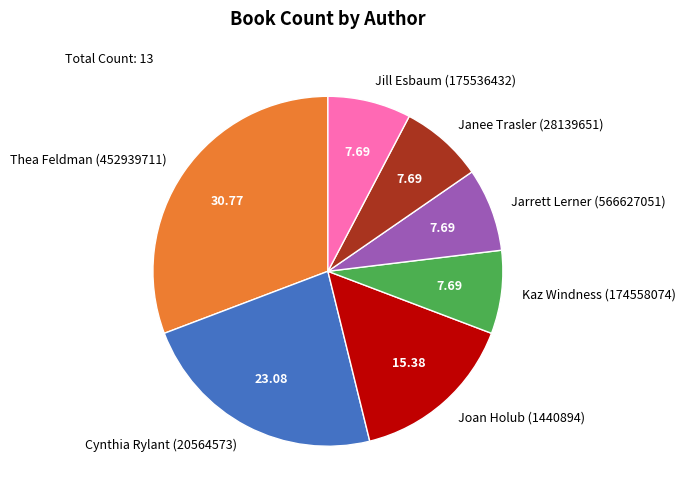

Approximately how many times larger is the value at Cynthia Rylant (20564573) compared to Thea Feldman (452939711)?

0.7